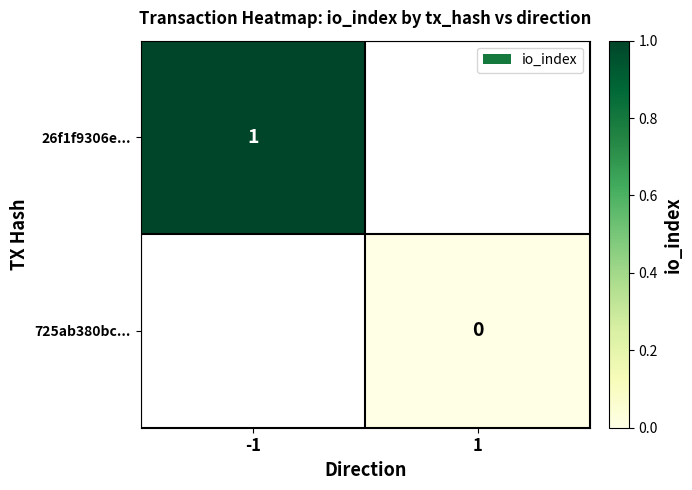

What is the maximum value shown in the chart?

1.0